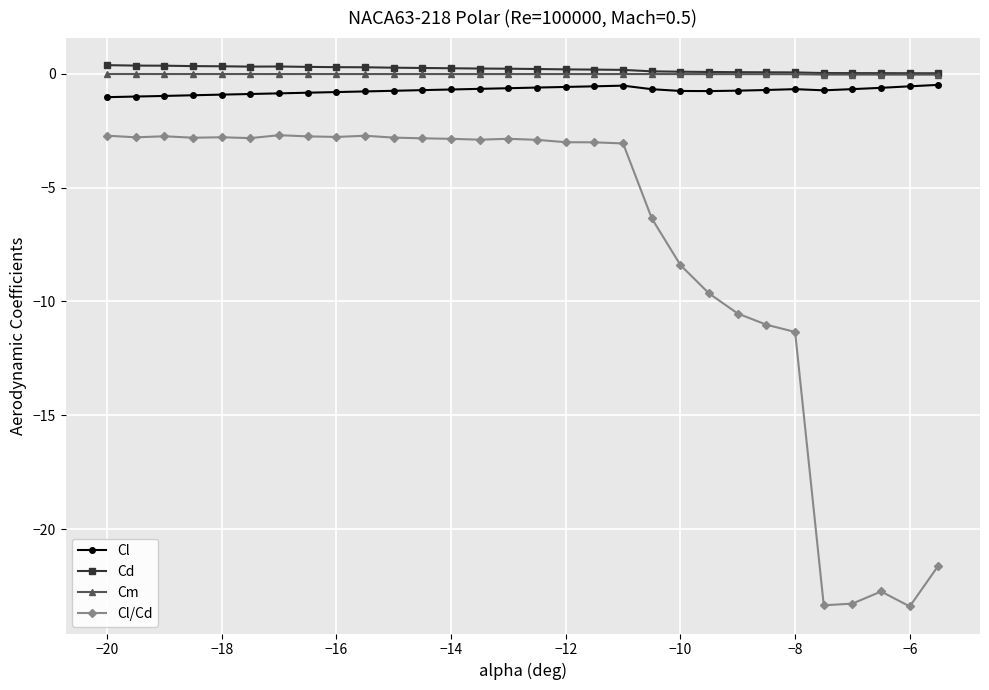

What is the value of the Cl/Cd point at the 6th from the left?

-2.8